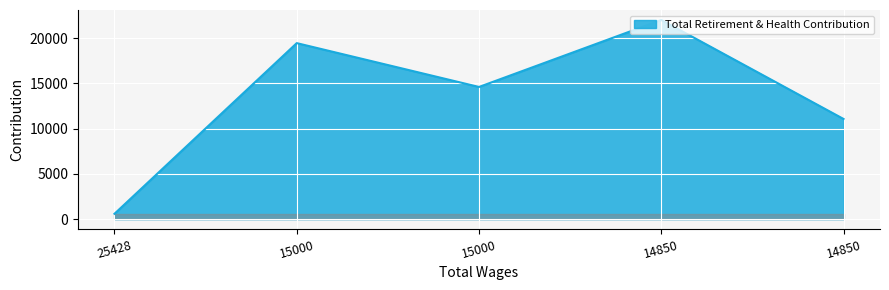

What is the difference between the maximum and second lowest values?

10946